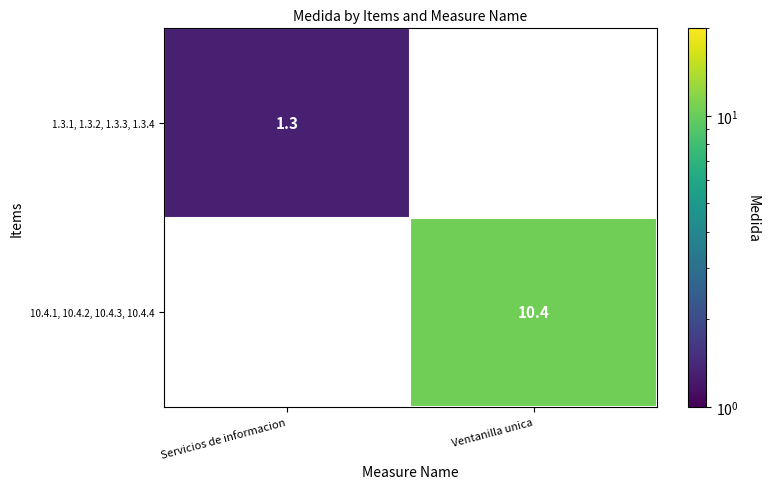

True or false: 1.3.1, 1.3.2, 1.3.3, 1.3.4 has a value of 1.3 at Servicios de informacion.

True